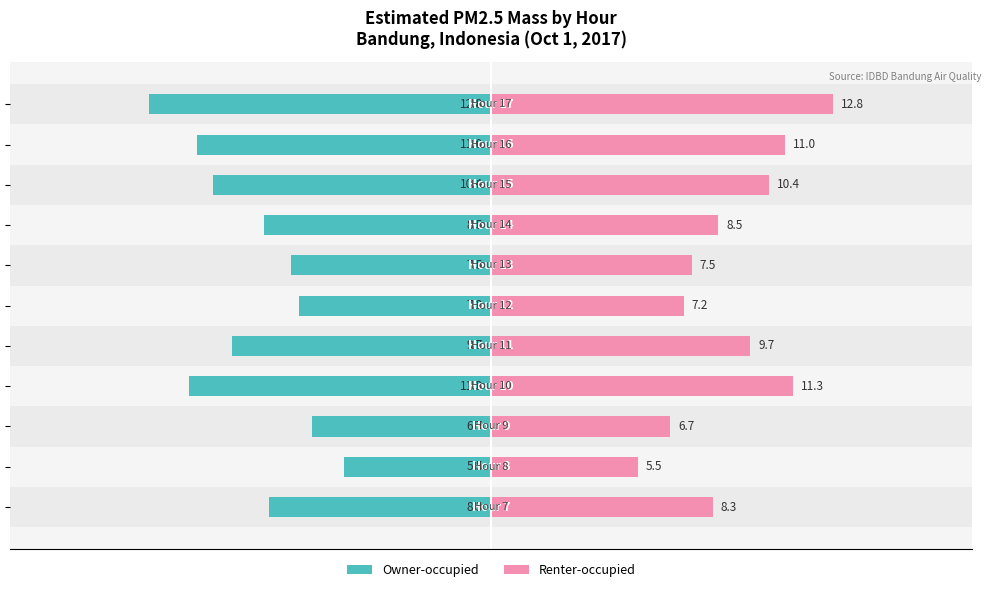

How many series are shown in this chart?

2